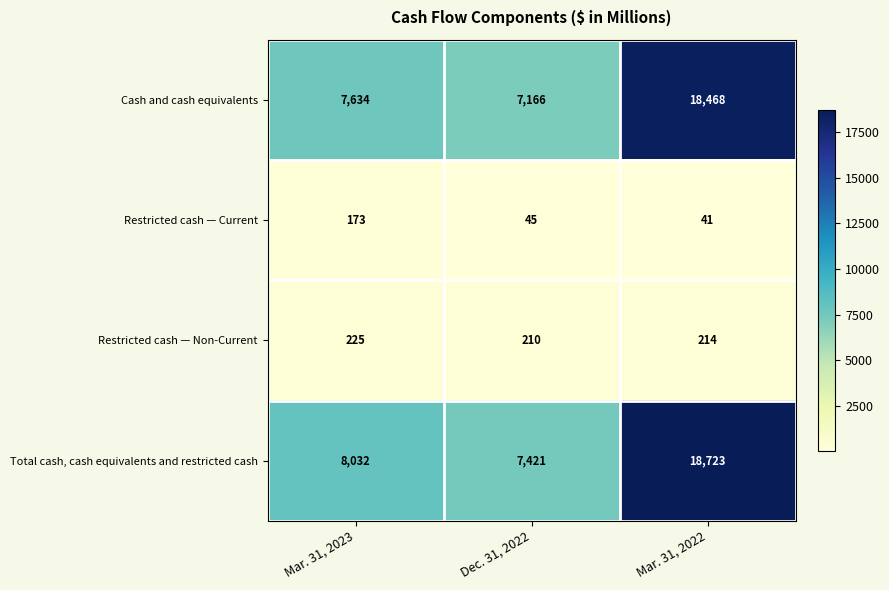

Reading right to left, list all the values displayed in this chart.

Cash and cash equivalents: Mar. 31, 2022=18468	Dec. 31, 2022=7166	Mar. 31, 2023=7634
Restricted cash — Current: Mar. 31, 2022=41	Dec. 31, 2022=45	Mar. 31, 2023=173
Restricted cash — Non-Current: Mar. 31, 2022=214	Dec. 31, 2022=210	Mar. 31, 2023=225
Total cash, cash equivalents and restricted cash: Mar. 31, 2022=18723	Dec. 31, 2022=7421	Mar. 31, 2023=8032